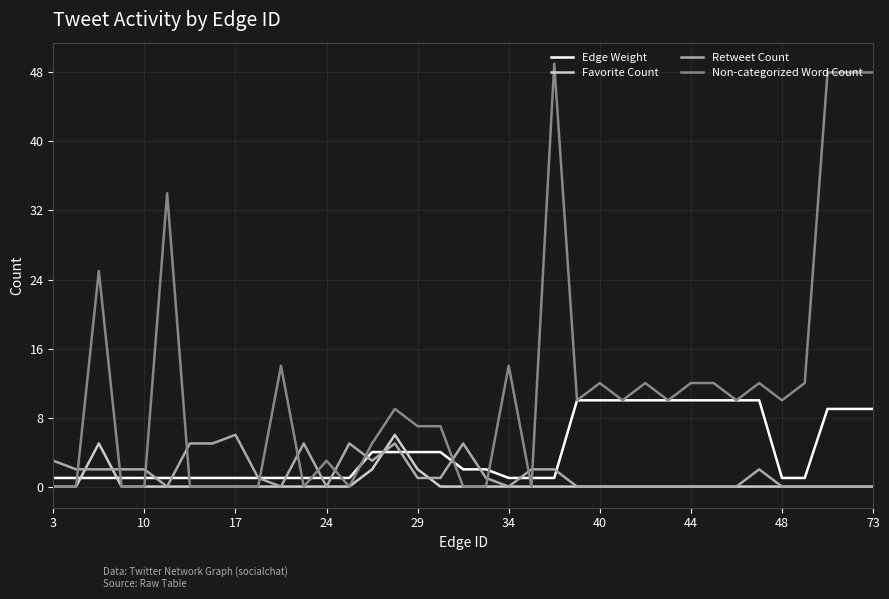

What is the sum of all Retweet Count values?

60